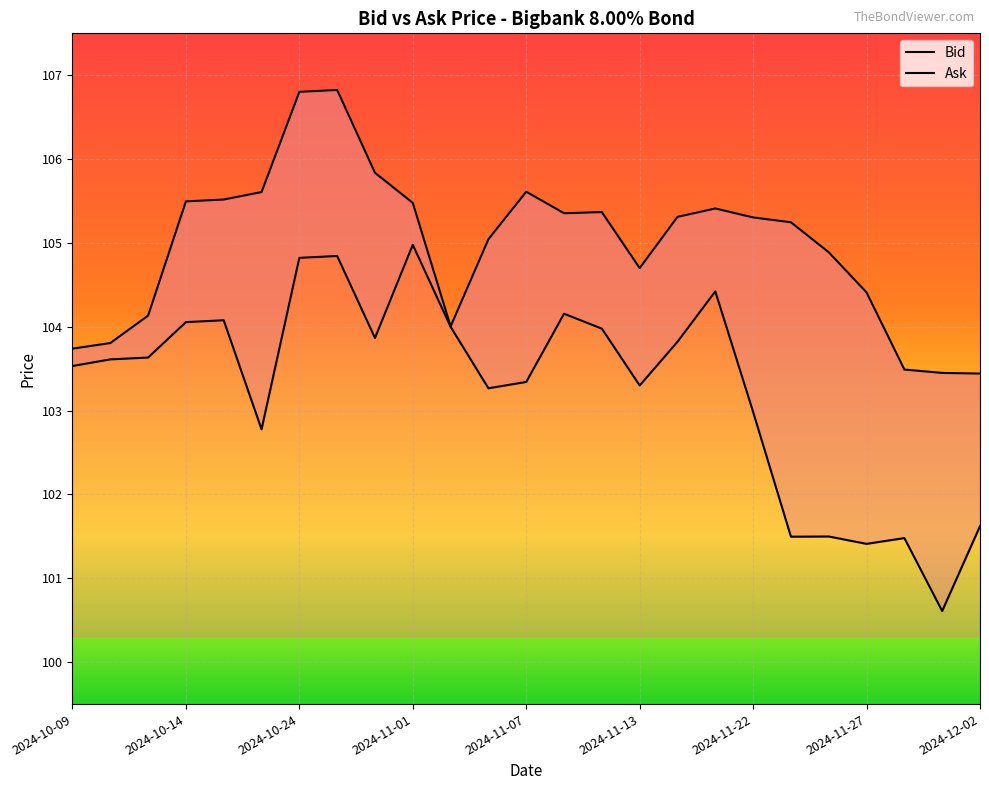

Where is Bid nearest to the value 102?

2024-12-02